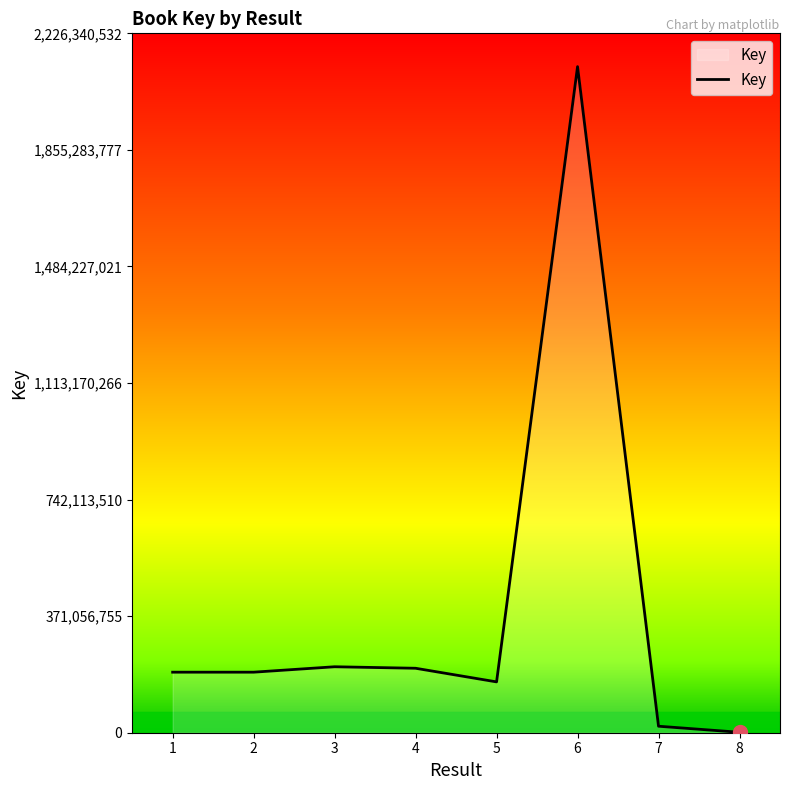

Is it true that the value at 2 is 192704365?

True